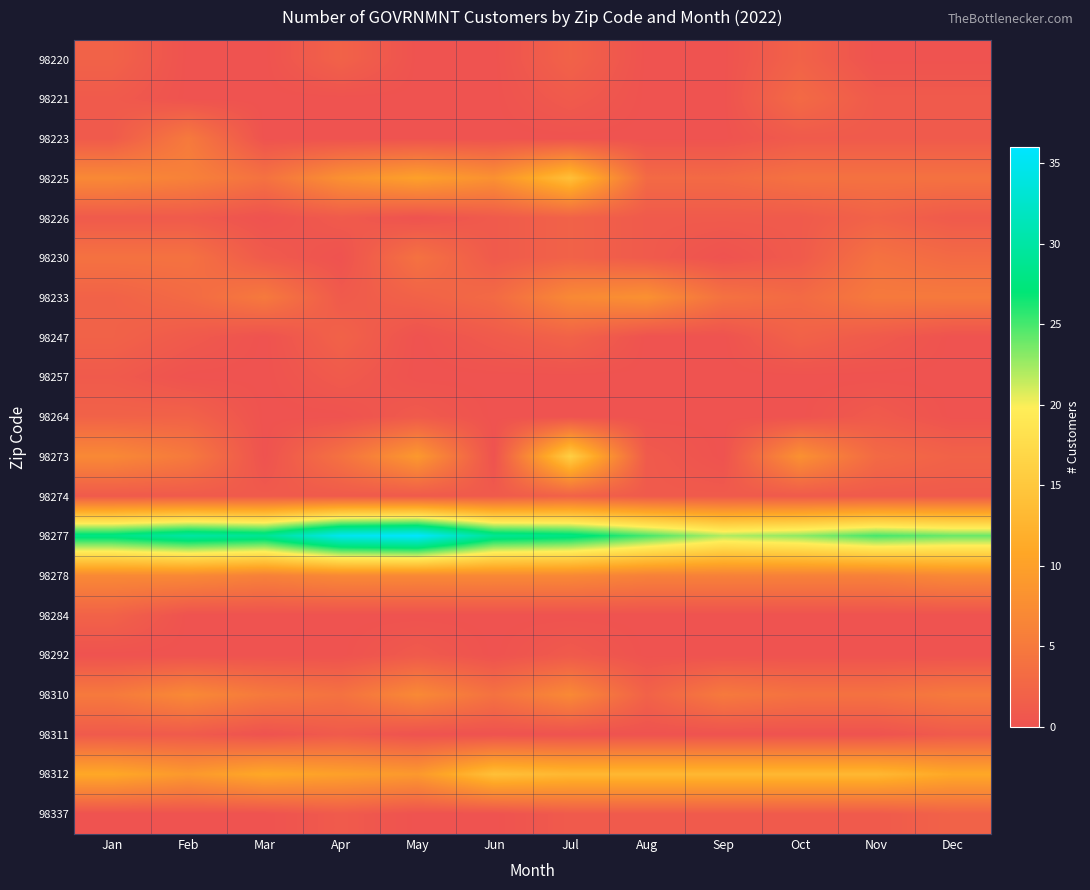

At which category is the sum across all series the highest?

Jul